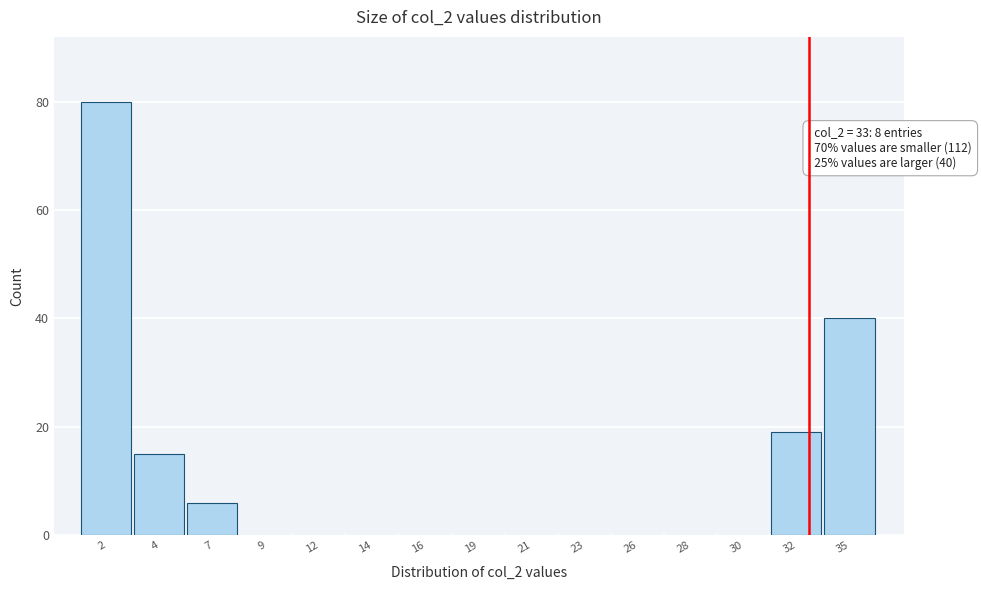

Reading left to right, extract all data points from this chart.

2=80	4=15	7=6	9=0	12=0	14=0	16=0	19=0	21=0	23=0	26=0	28=0	30=0	32=19	35=40